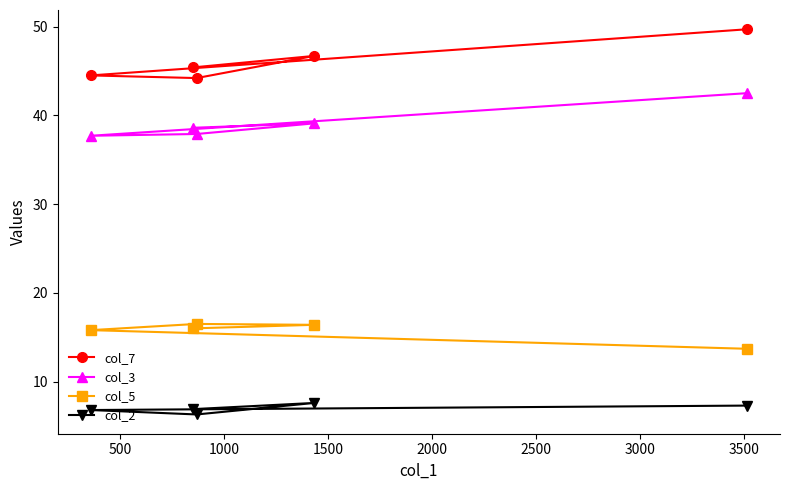

How many data points in col_5 are less than 16?

2